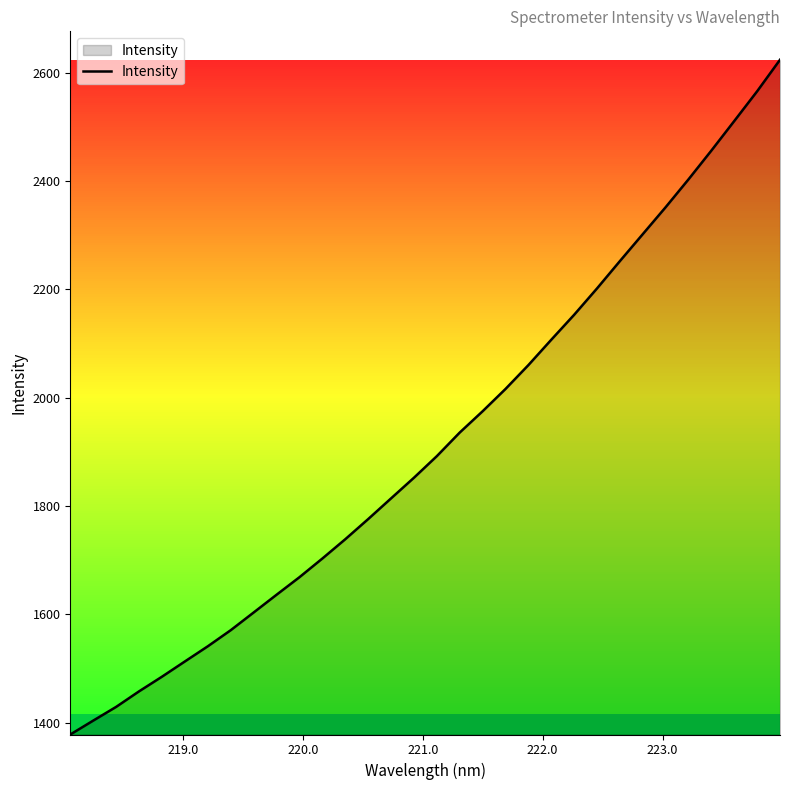

What is the difference between the maximum and minimum values?

1245.8